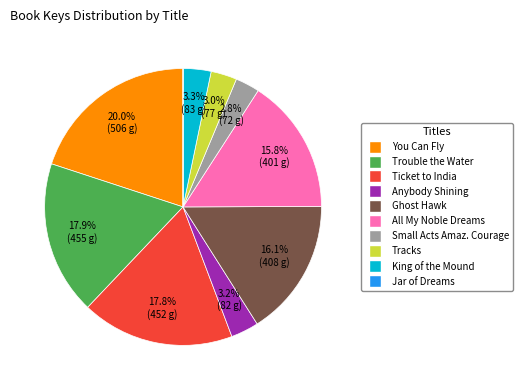

Does any single category account for the majority?

No